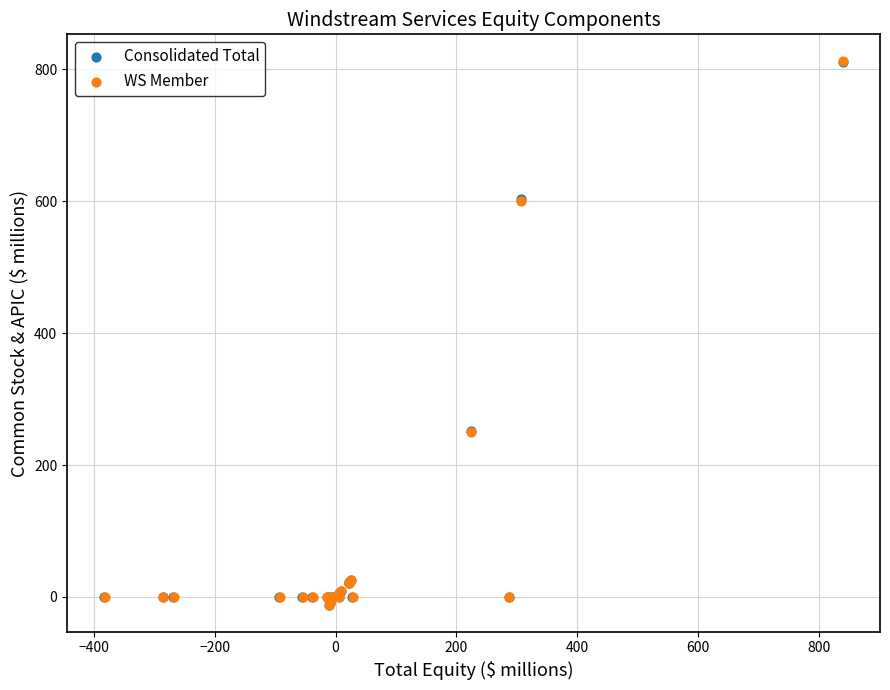

Which series has the largest Y range (max minus min)?

WS Member